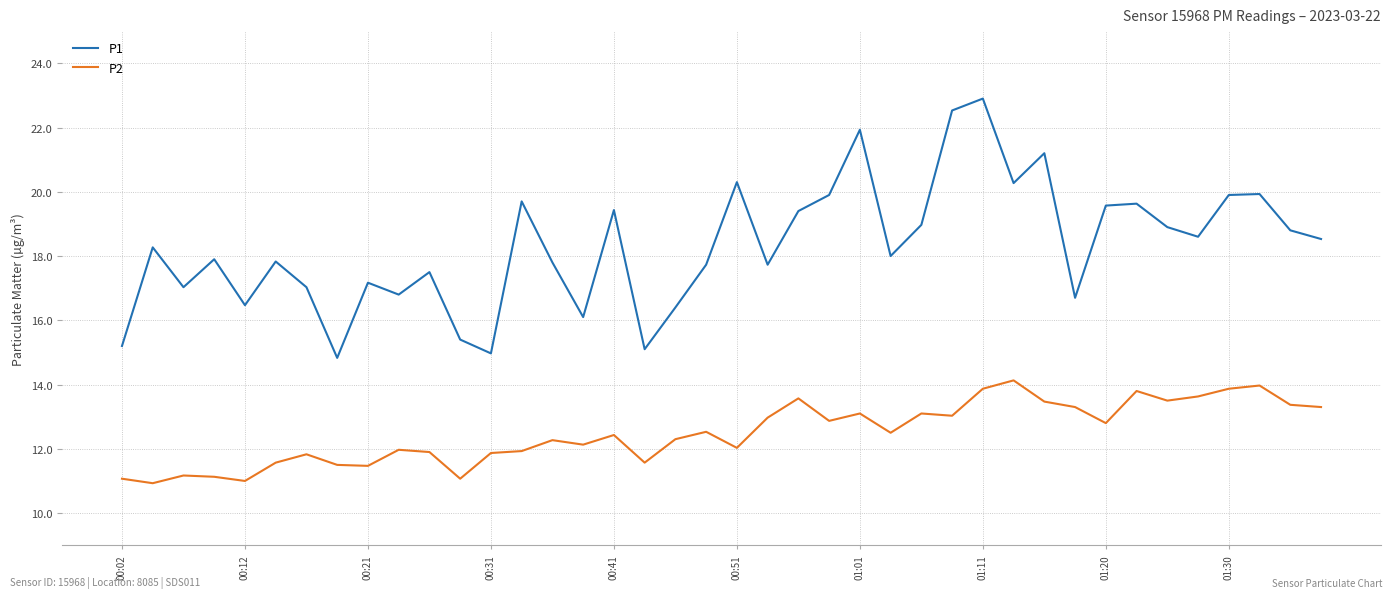

Which series has the largest total across all categories?

P1